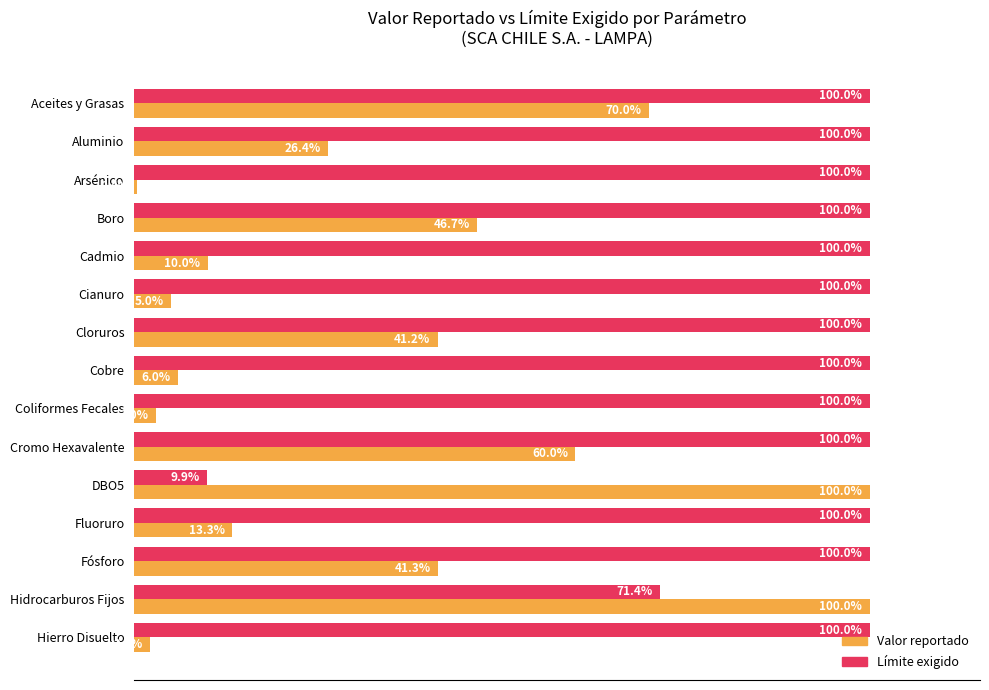

Rank the series at Cobre from lowest to highest value.

Valor reportado, Límite exigido